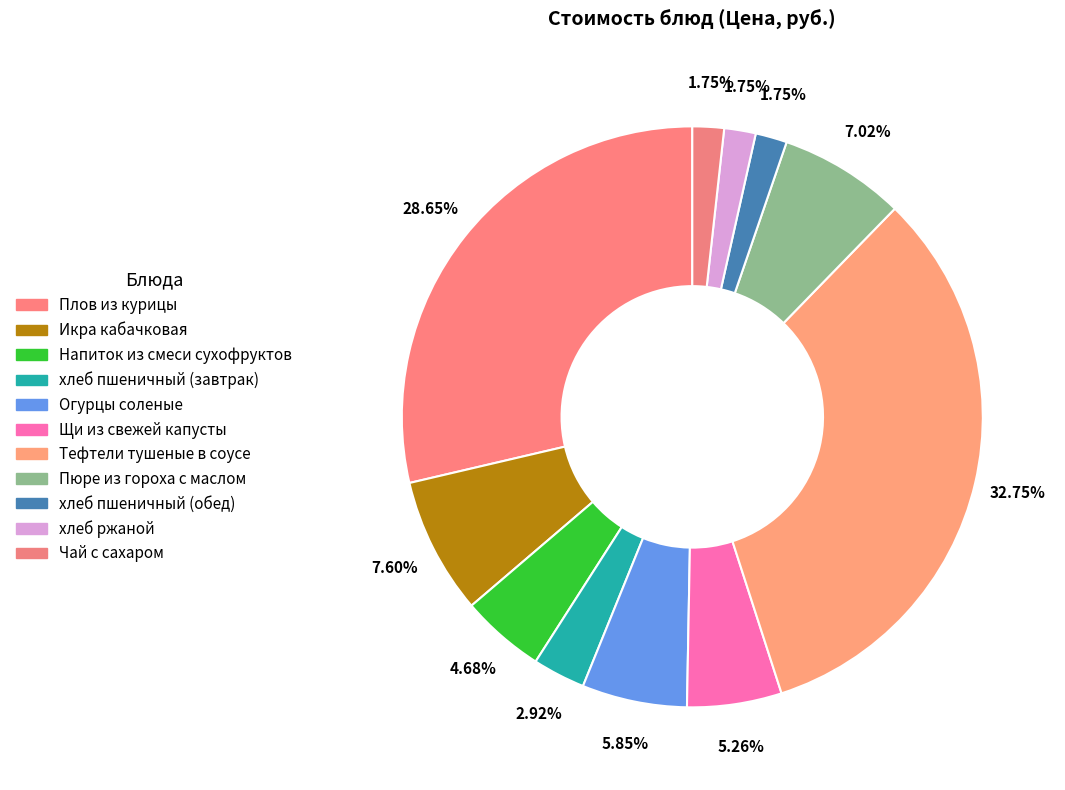

How many slices are in this pie chart?

11